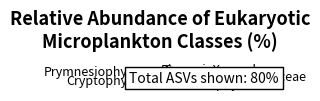

How many slices are in this pie chart?

9